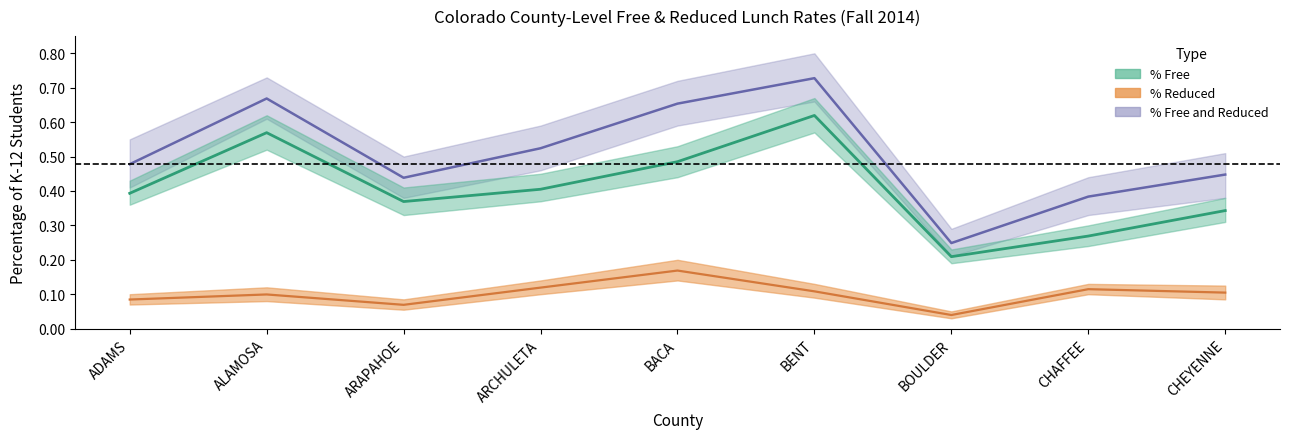

Where is pct_free nearest to the value 0?

BOULDER